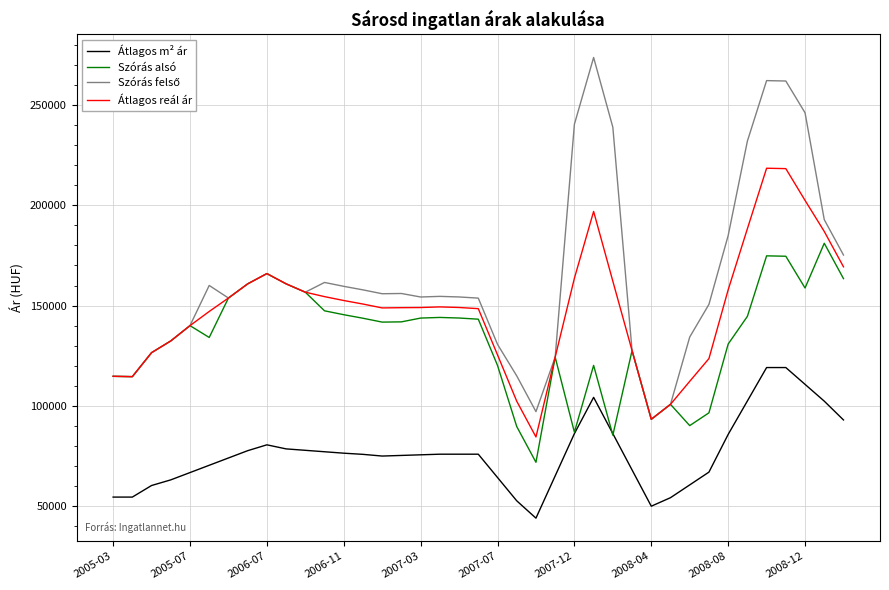

True or false: Átlagos m² ár and Átlagos reál ár cross at least once.

False